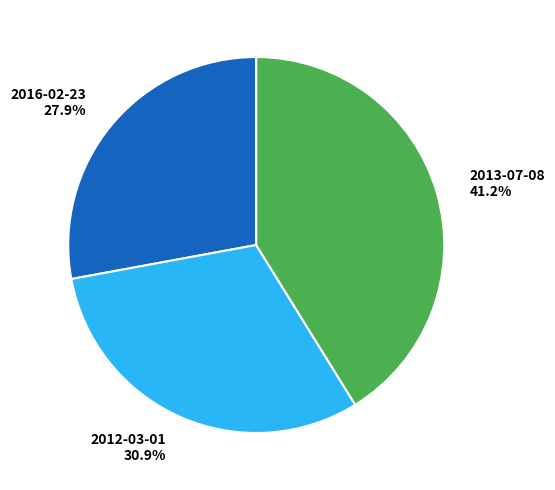

True or false: 2013-07-08 accounts for 49% of the total.

False